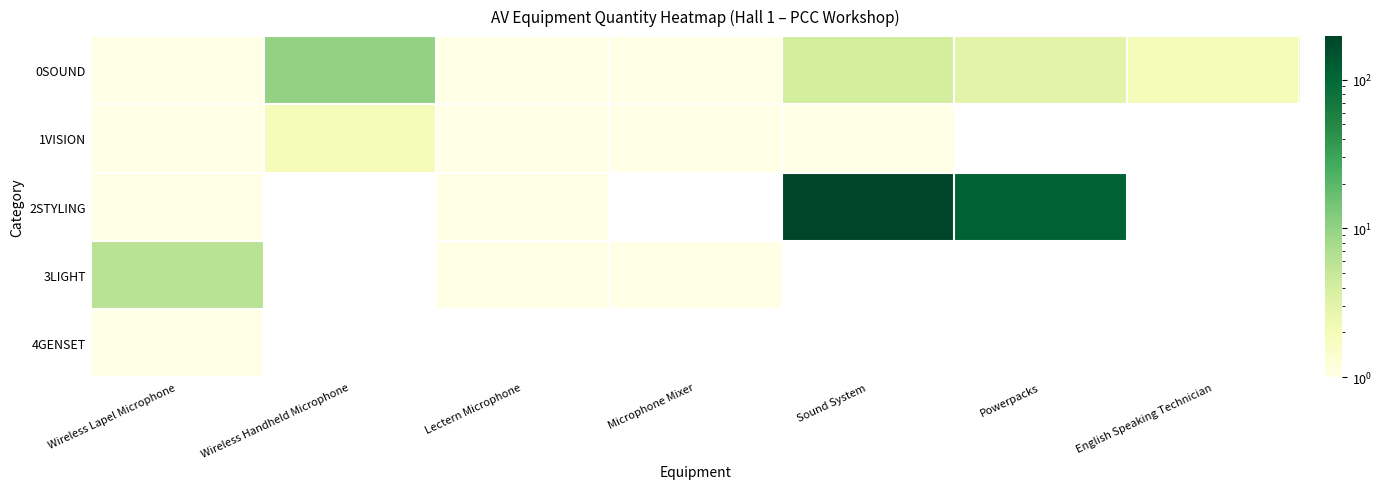

Rank the series by their maximum value, from highest to lowest.

2STYLING, 0SOUND, 3LIGHT, 1VISION, 4GENSET